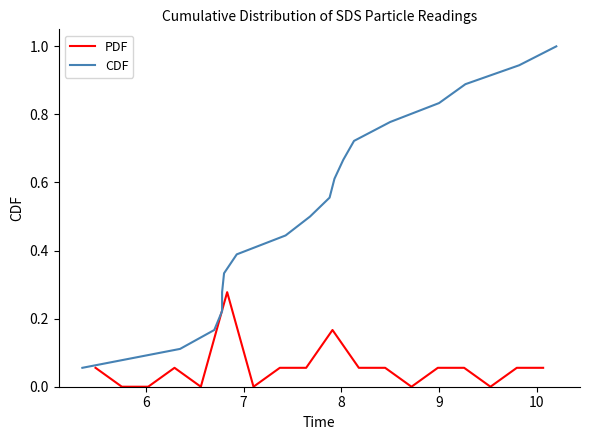

List the series in order of their peak value, highest first.

CDF, PDF